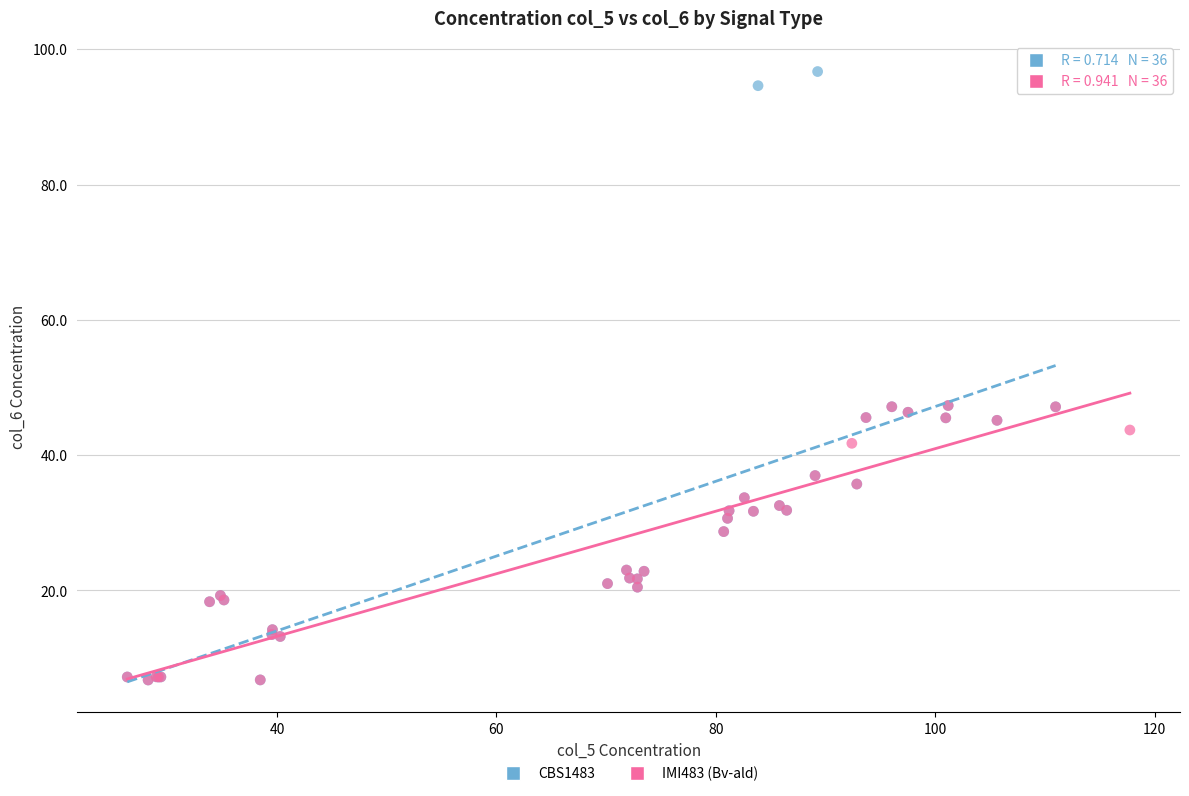

What are all the series names shown in the legend?

CBS1483, IMI483 (Bv-ald)